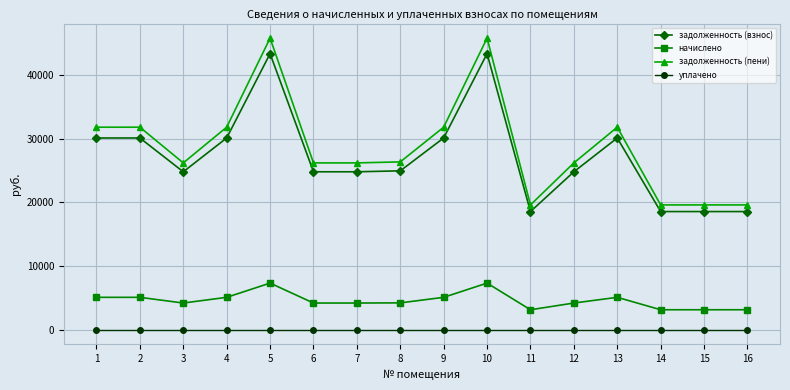

What is the maximum value shown in the chart?

45791.5